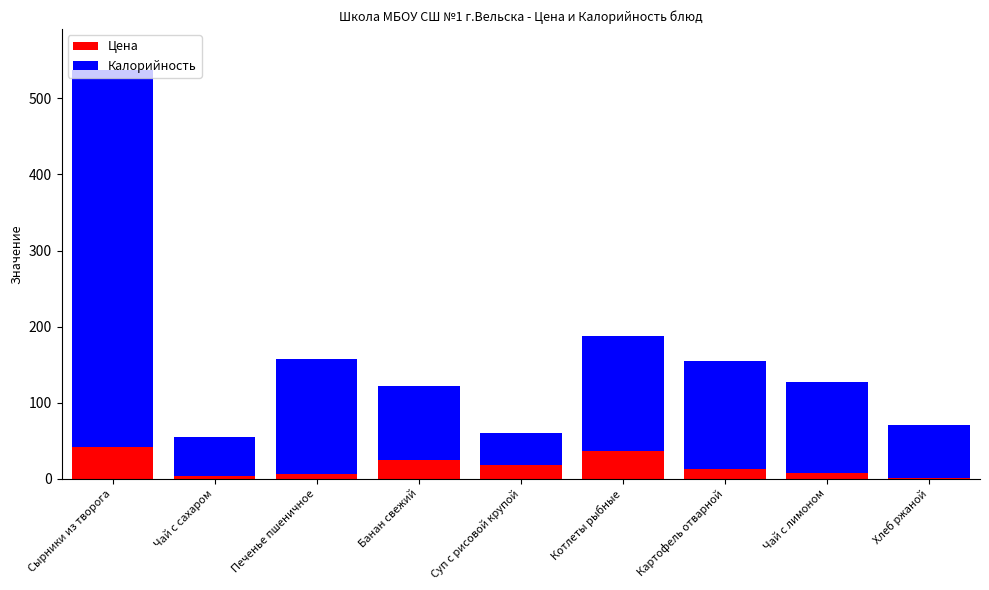

What is the sum of the Цена values at Банан свежий and Картофель отварной?

36.7